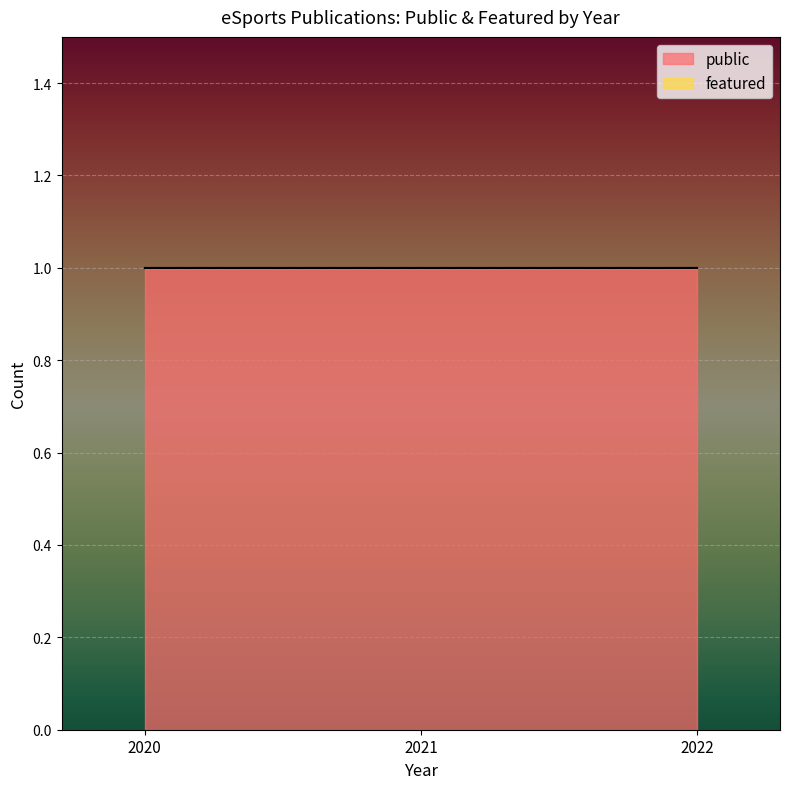

The public series shows 1 at 2022. True or false?

True